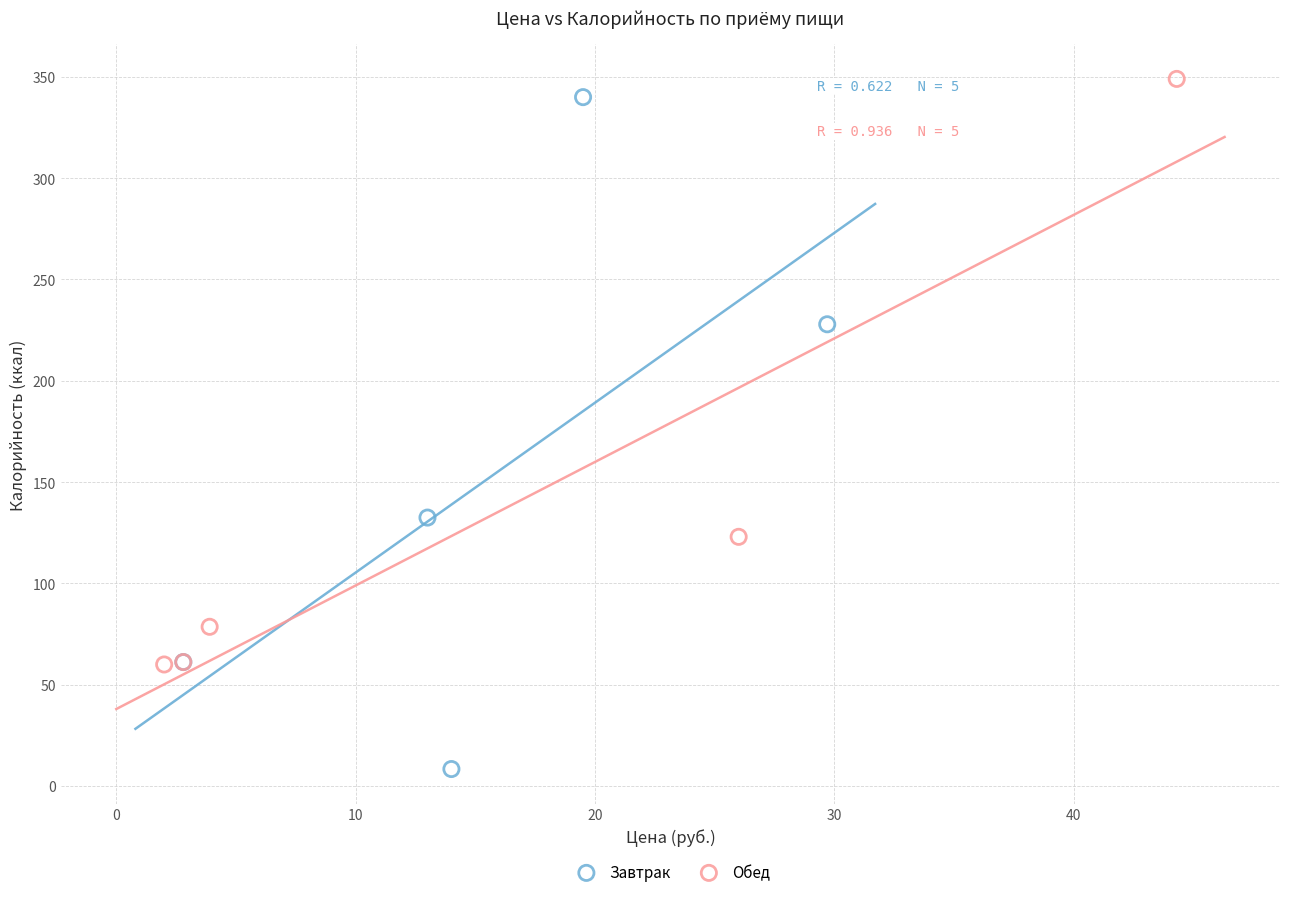

Which series has the largest Y range (max minus min)?

Завтрак